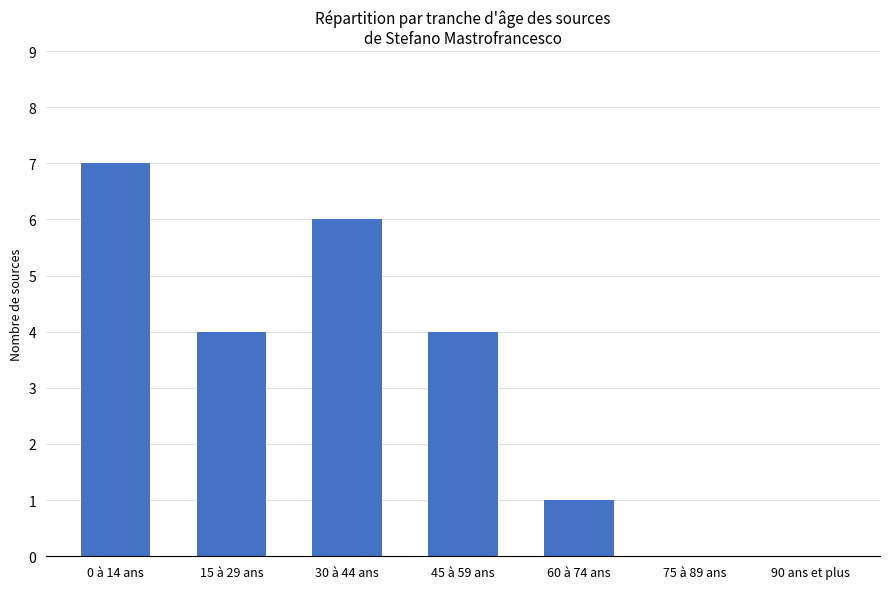

At which label does the data first exceed 4?

0 à 14 ans